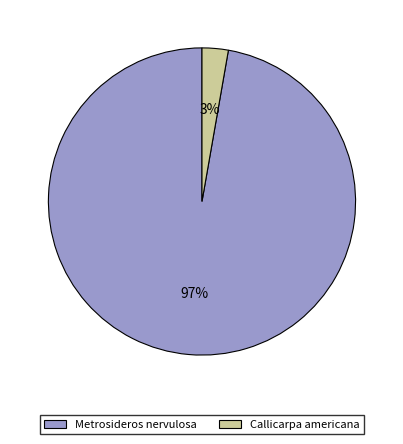

How many segments does this pie chart have?

2